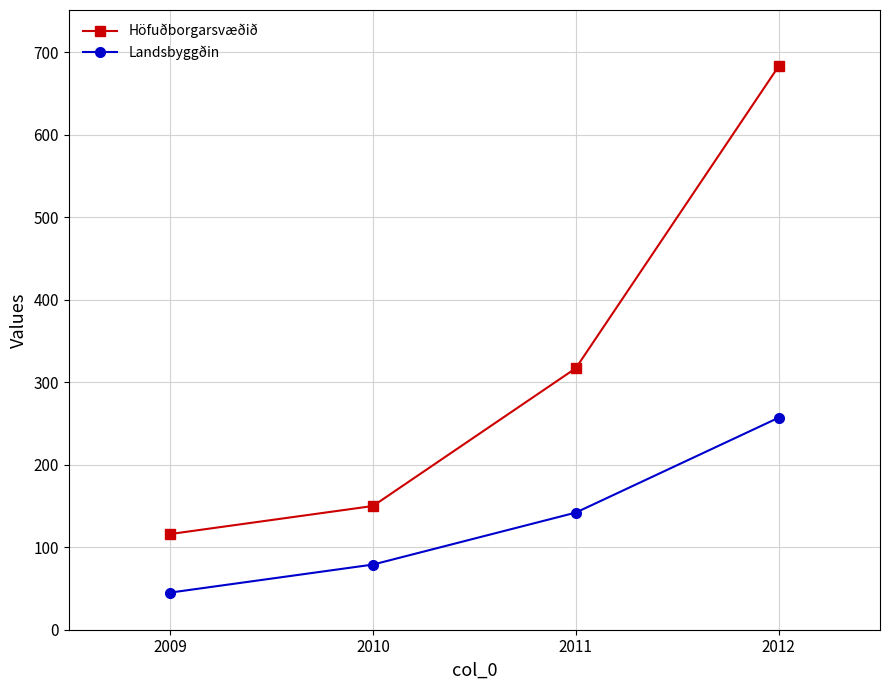

True or false: Landsbyggðin and Höfuðborgarsvæðið cross at least once.

False